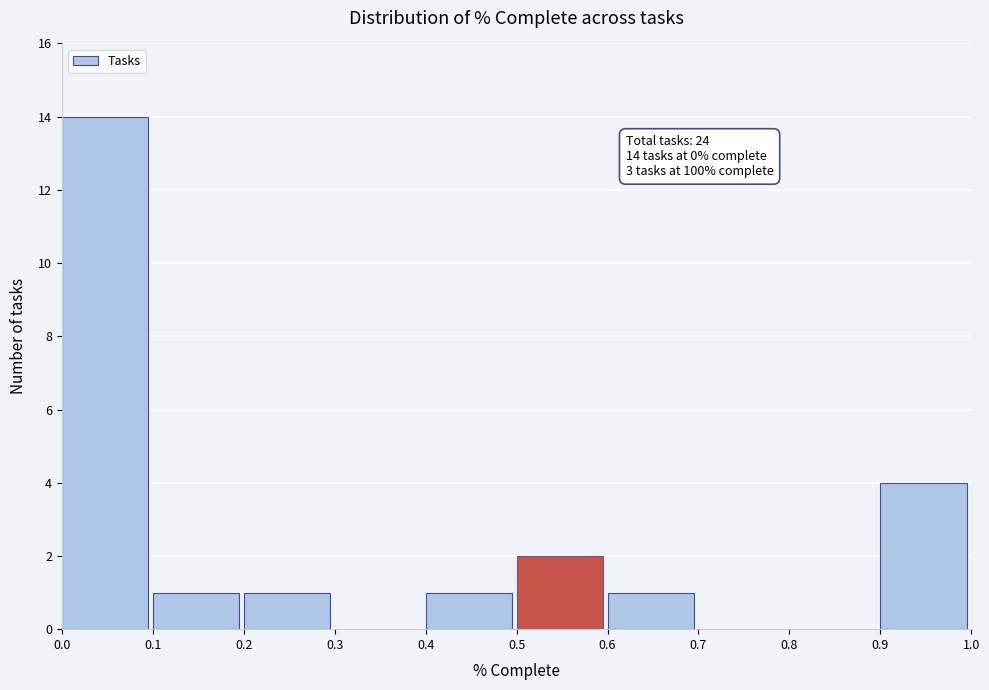

Over which range of the x-axis is the bar tallest?

0.0 to 0.1